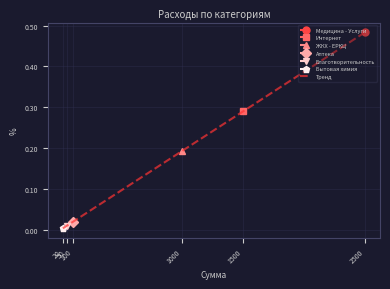

Between 2500 and 1000, which is larger?

2500